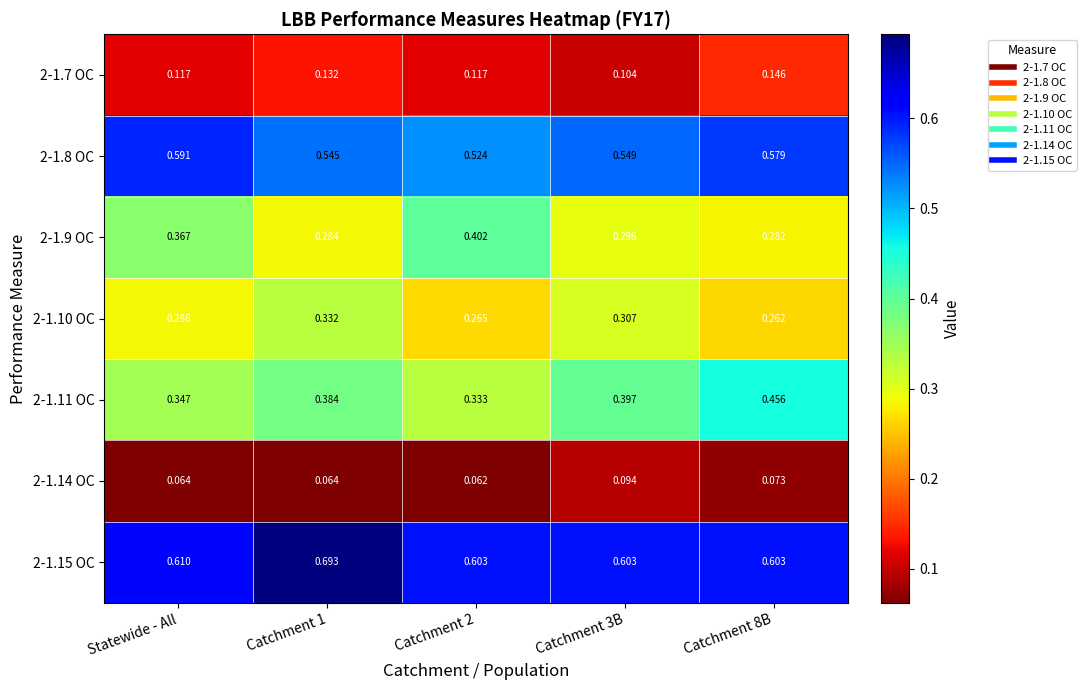

Is the value of 2-1.15 OC at Catchment 8B greater than the value of 2-1.11 OC at Catchment 3B?

Yes